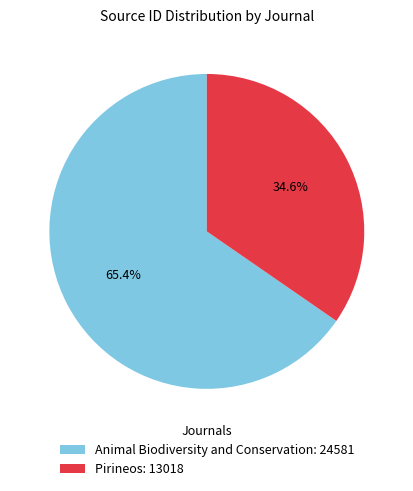

To the nearest percent, what portion does Pirineos represent?

35%